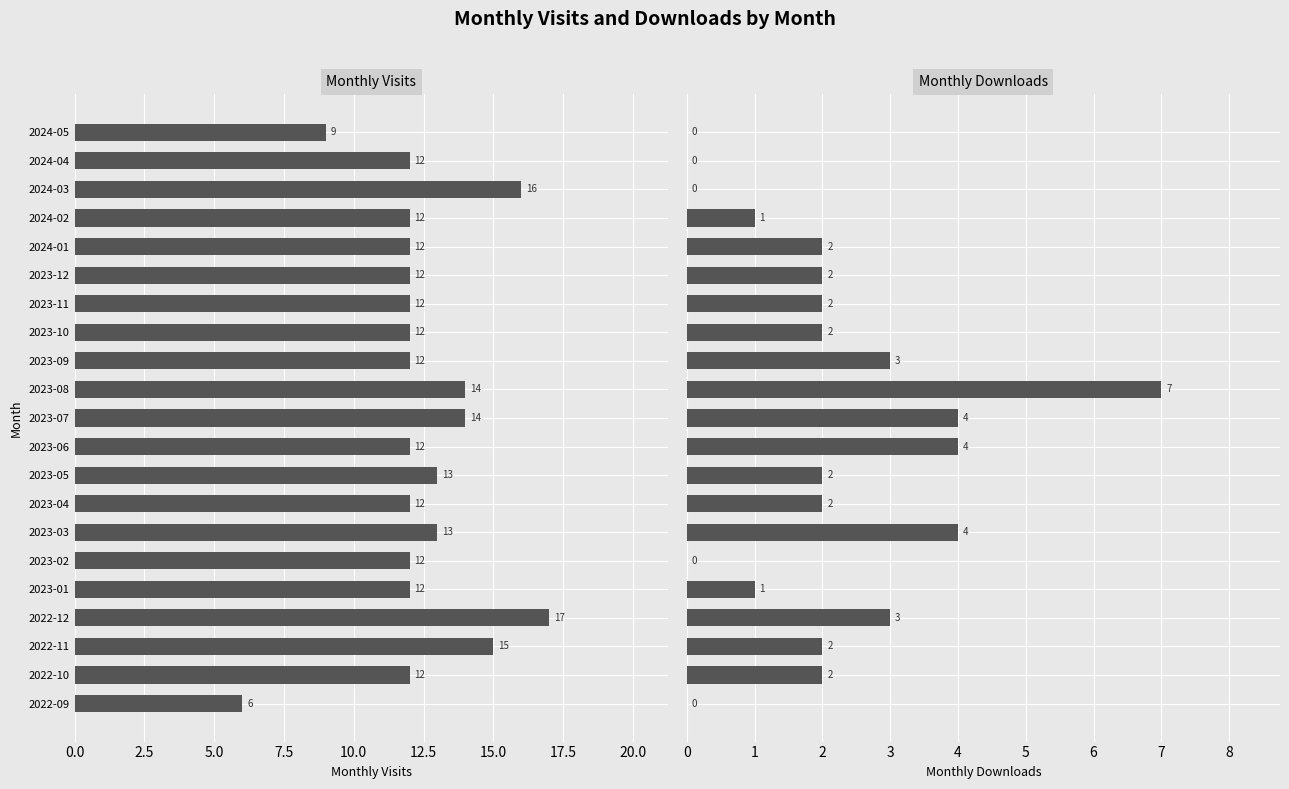

List the series in order of their overall mean, highest first.

monthly_visit, monthly_download_resource